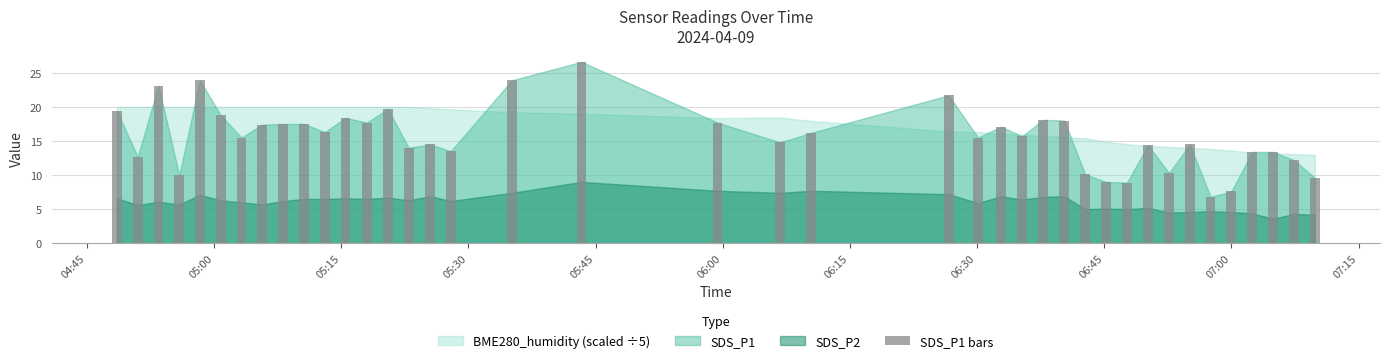

What is the difference between the second highest and minimum values?

17.1